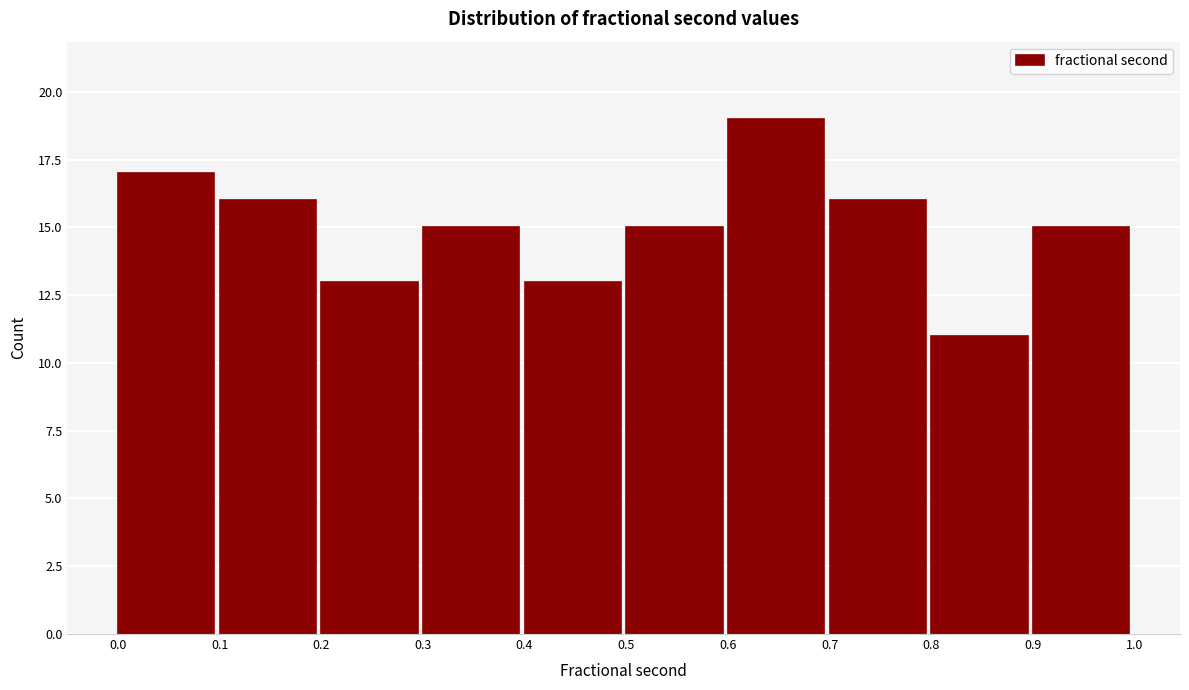

Reading left to right, list every bar in this chart as the range it spans on the x-axis followed by its height. The values are not printed on the chart, so give them approximately, as read against the axis.

0.0 to 0.1: 17
0.1 to 0.2: 16
0.2 to 0.3: 13
0.3 to 0.4: 15
0.4 to 0.5: 13
0.5 to 0.6: 15
0.6 to 0.7: 19
0.7 to 0.8: 16
0.8 to 0.9: 11
0.9 to 1.0: 15